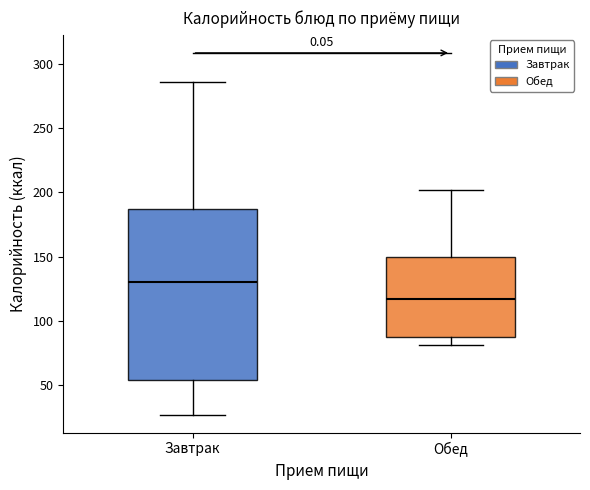

Reading left to right, read every box against the y-axis: the position of its median line, the range the box covers, and the ends of its whiskers. The values are not printed on the chart, so give them approximately, as read against the axis.

Завтрак: median 130, box 55 to 185, whiskers 25 to 285
Обед: median 115, box 85 to 150, whiskers 80 to 200